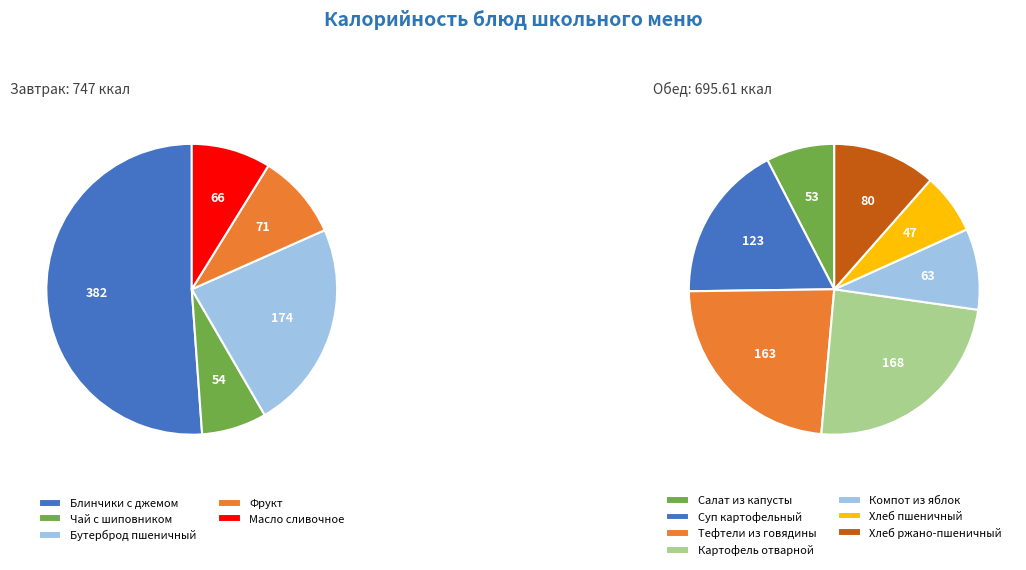

What is the ratio of the value at Суп картофельный to the value at Хлеб ржано-пшеничный?

1.5